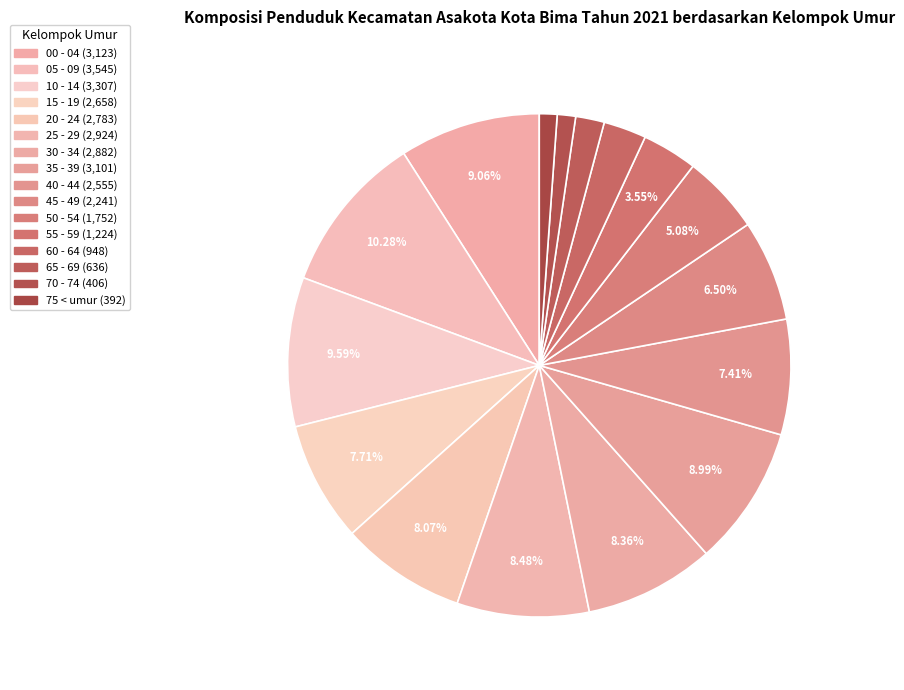

To the nearest percent, what portion does 55 - 59 represent?

4%